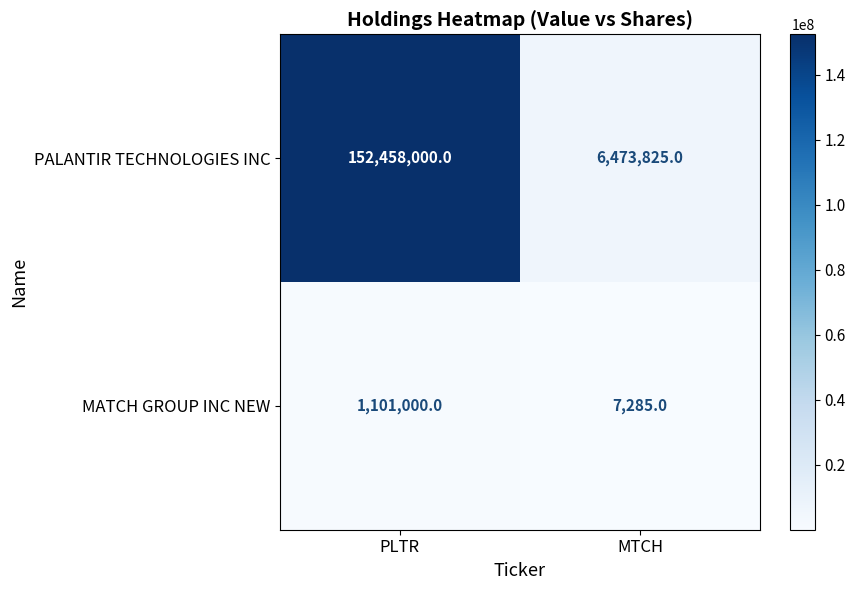

Count the number of categories in the chart.

2